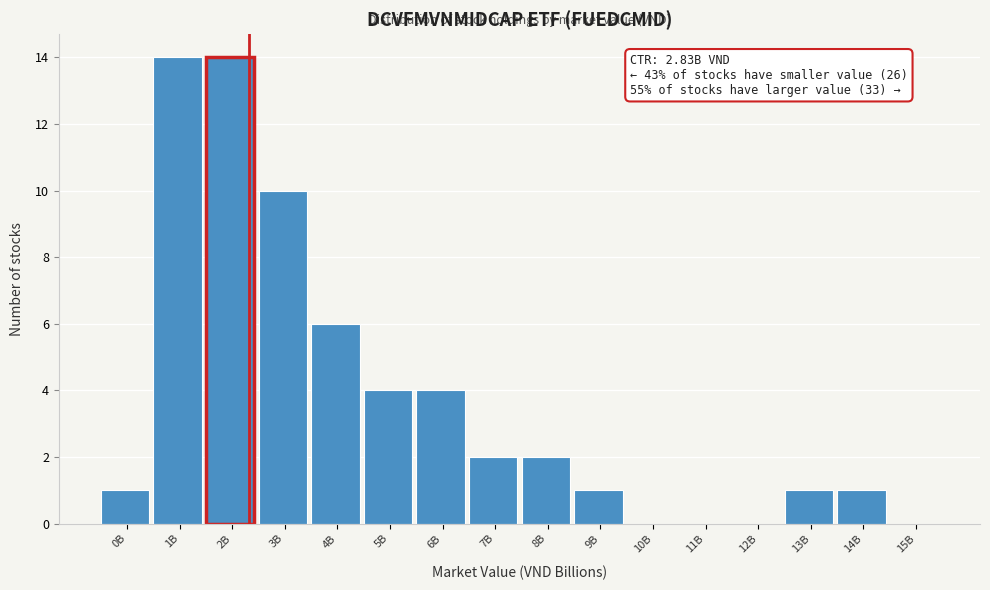

Reading left to right, what are all the values shown in this chart?

0B=1	1B=14	2B=14	3B=10	4B=6	5B=4	6B=4	7B=2	8B=2	9B=1	10B=0	11B=0	12B=0	13B=1	14B=1	15B=0